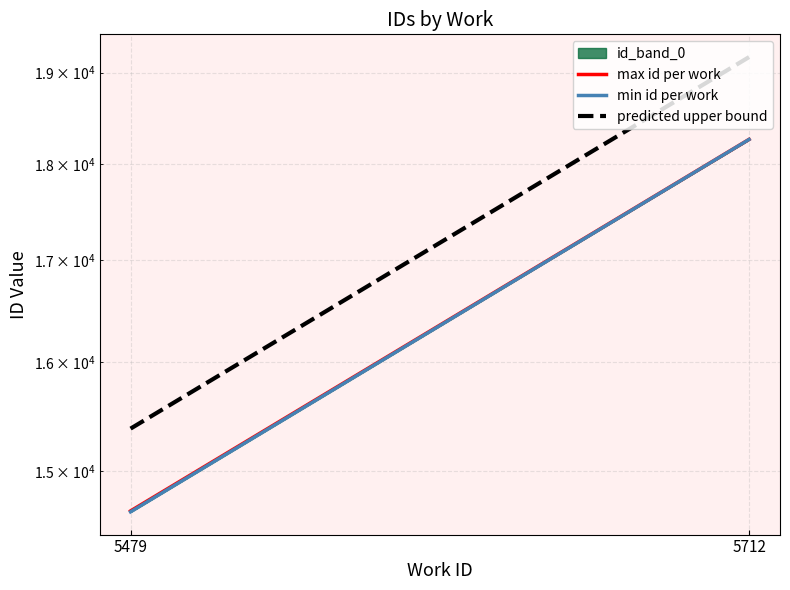

Reading left to right, what are all the values shown in this chart?

max id per work: 14652.0	18262.0
min id per work: 14644.0	18261.0
predicted upper bound: 15384.6	19175.1